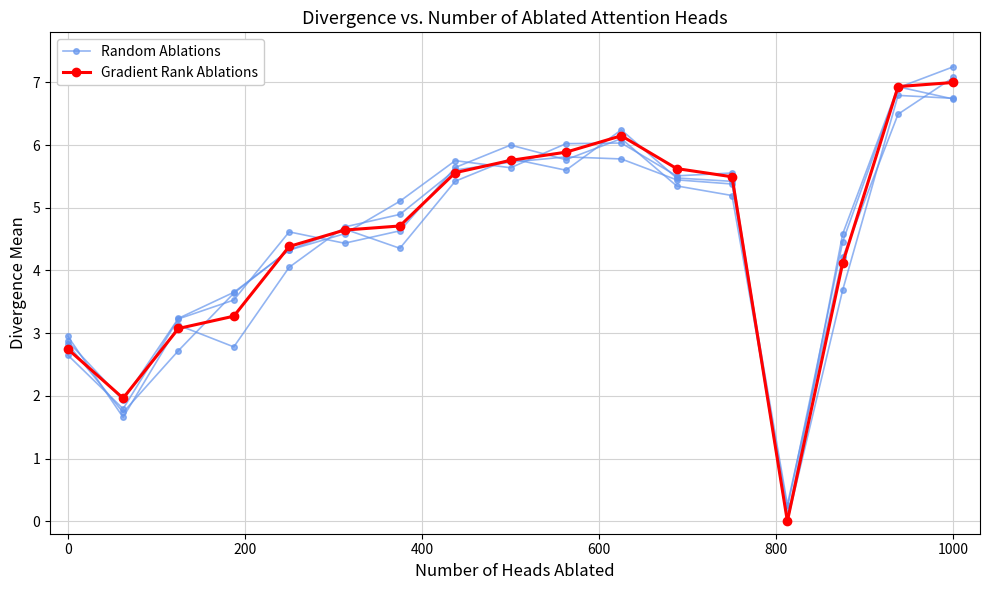

The value of Gradient Rank Ablations at 600 is 7.6. True or false?

False